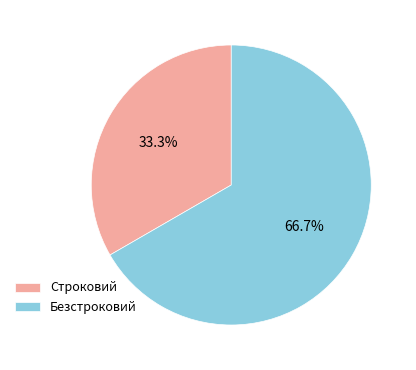

Which slice represents more than half of the pie?

Безстроковий